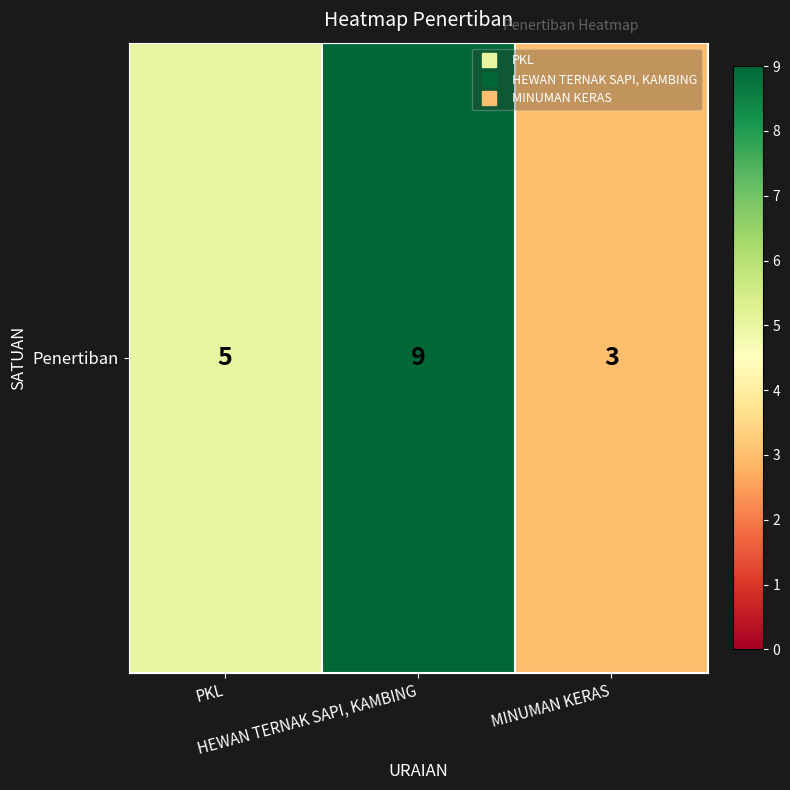

Which category has the highest value across all series?

HEWAN TERNAK SAPI, KAMBING